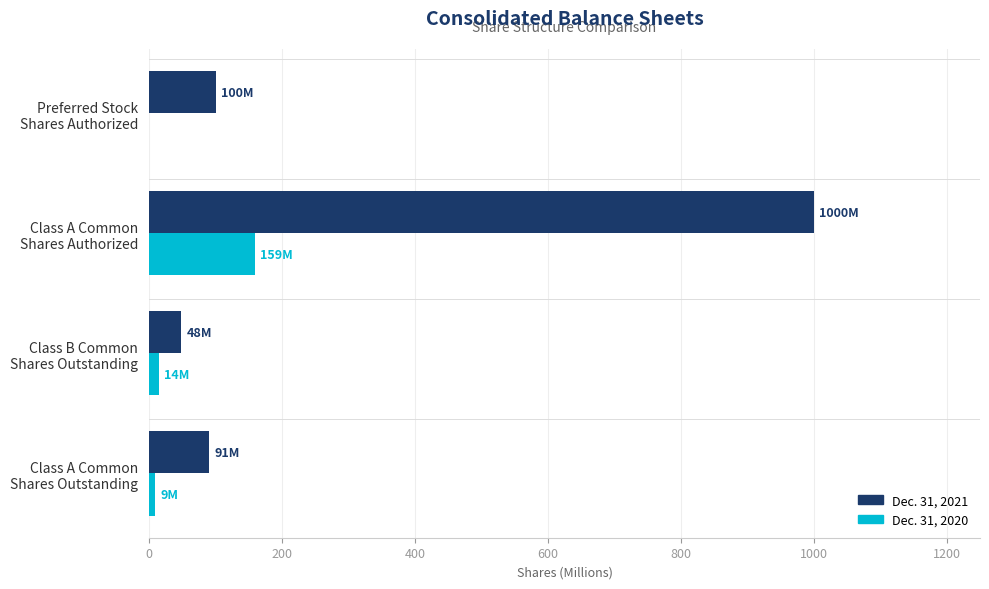

What is the sum of all Dec. 31, 2021 values?

1239.2